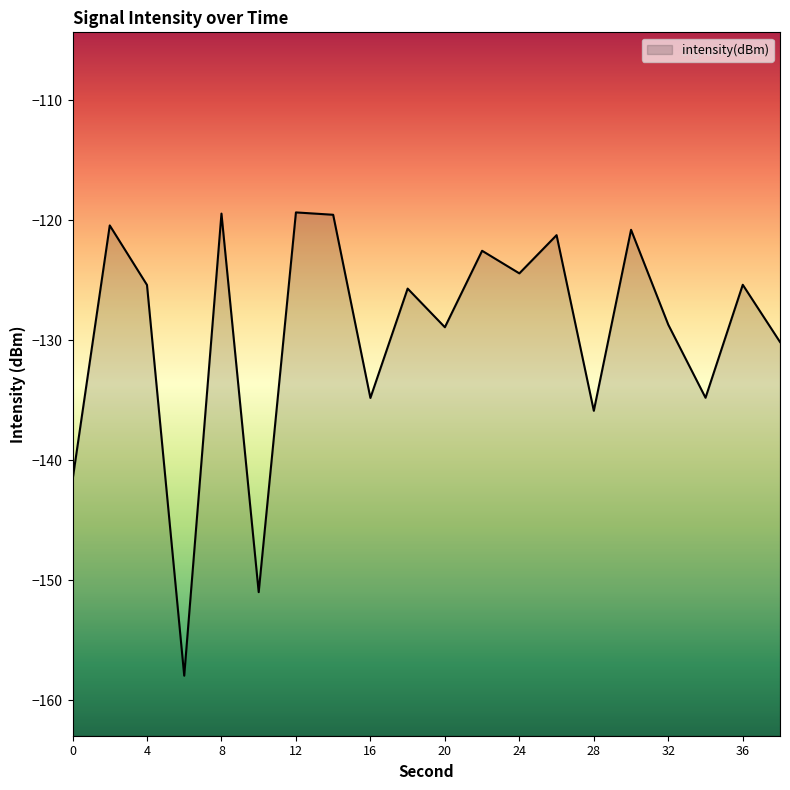

The value at 32 is -128.7. True or false?

True